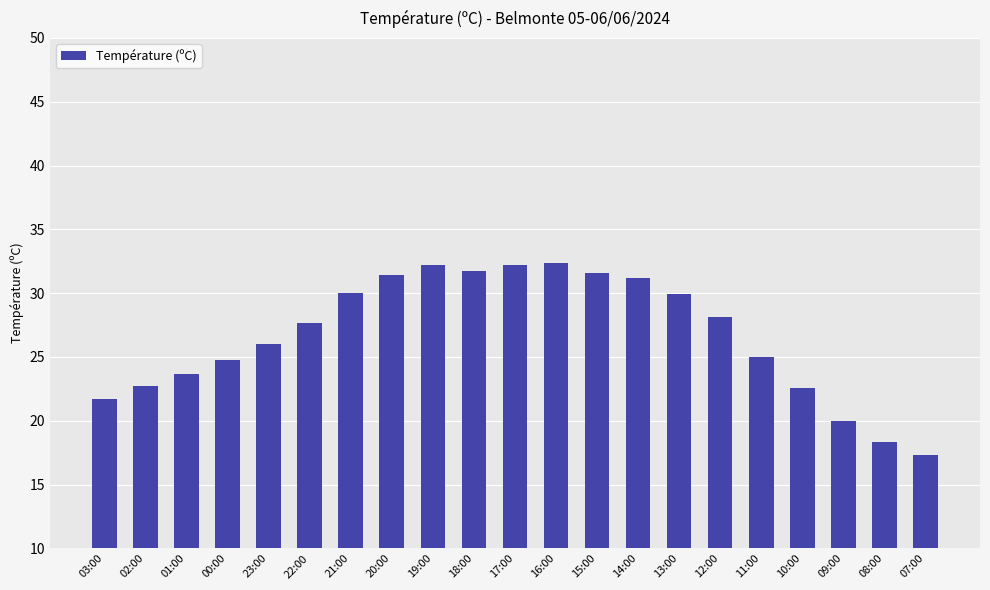

Between 17:00 and 14:00, which is larger?

17:00